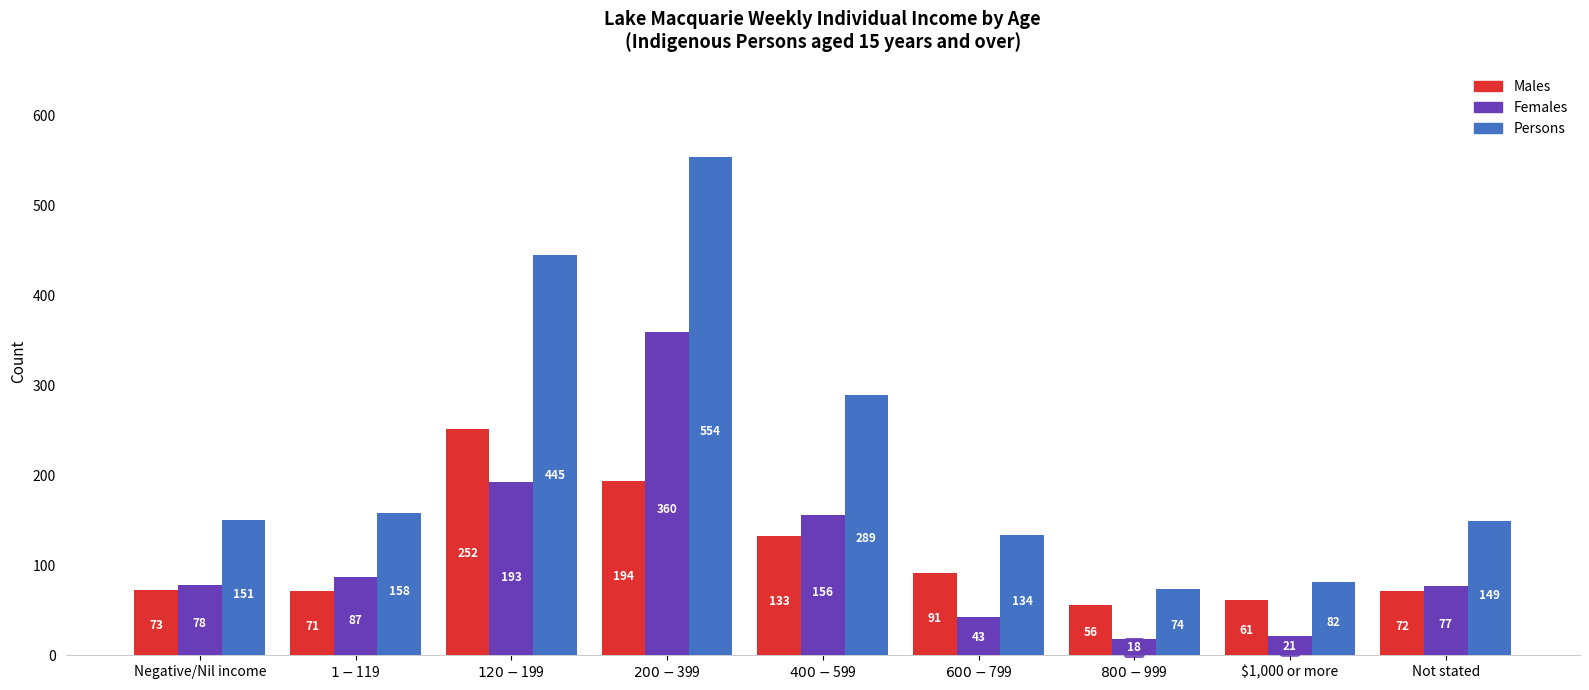

How many bars are there in total?

27